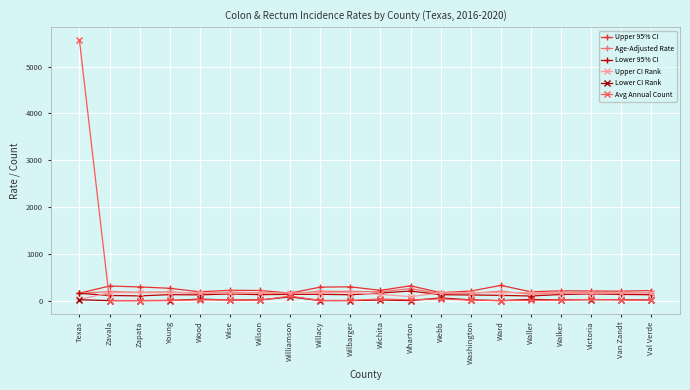

Is the value of Lower CI Rank at Walker greater than the value of Age-Adjusted Rate at Wichita?

No